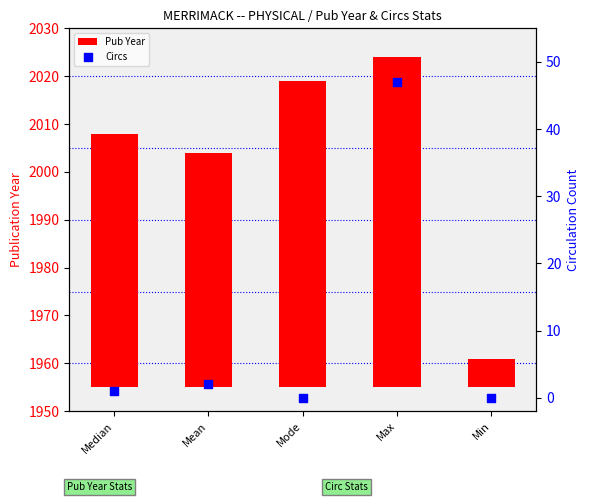

Which series contains the lowest Y value?

Circs